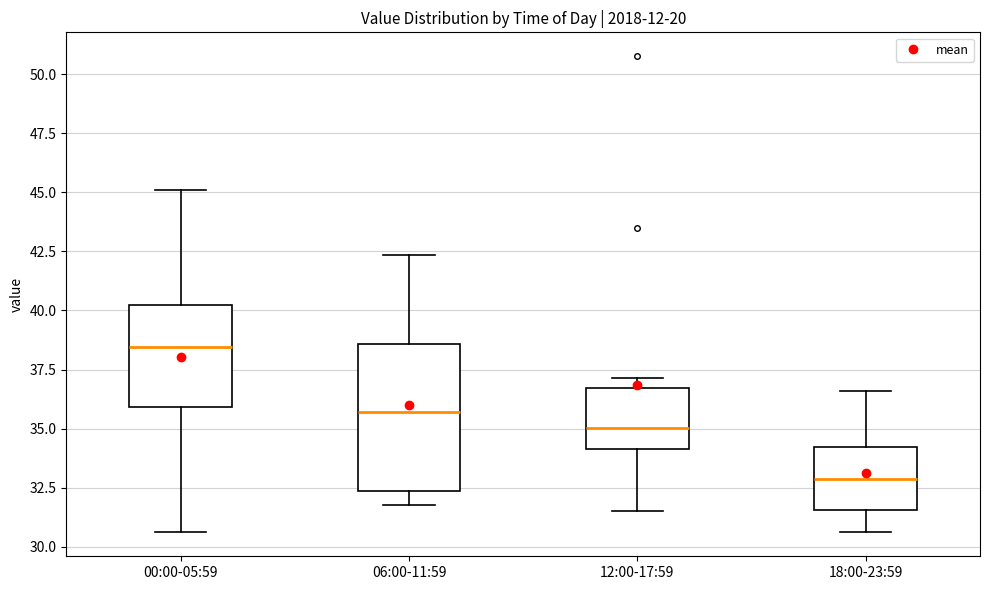

Which box has the highest median line?

00:00-05:59